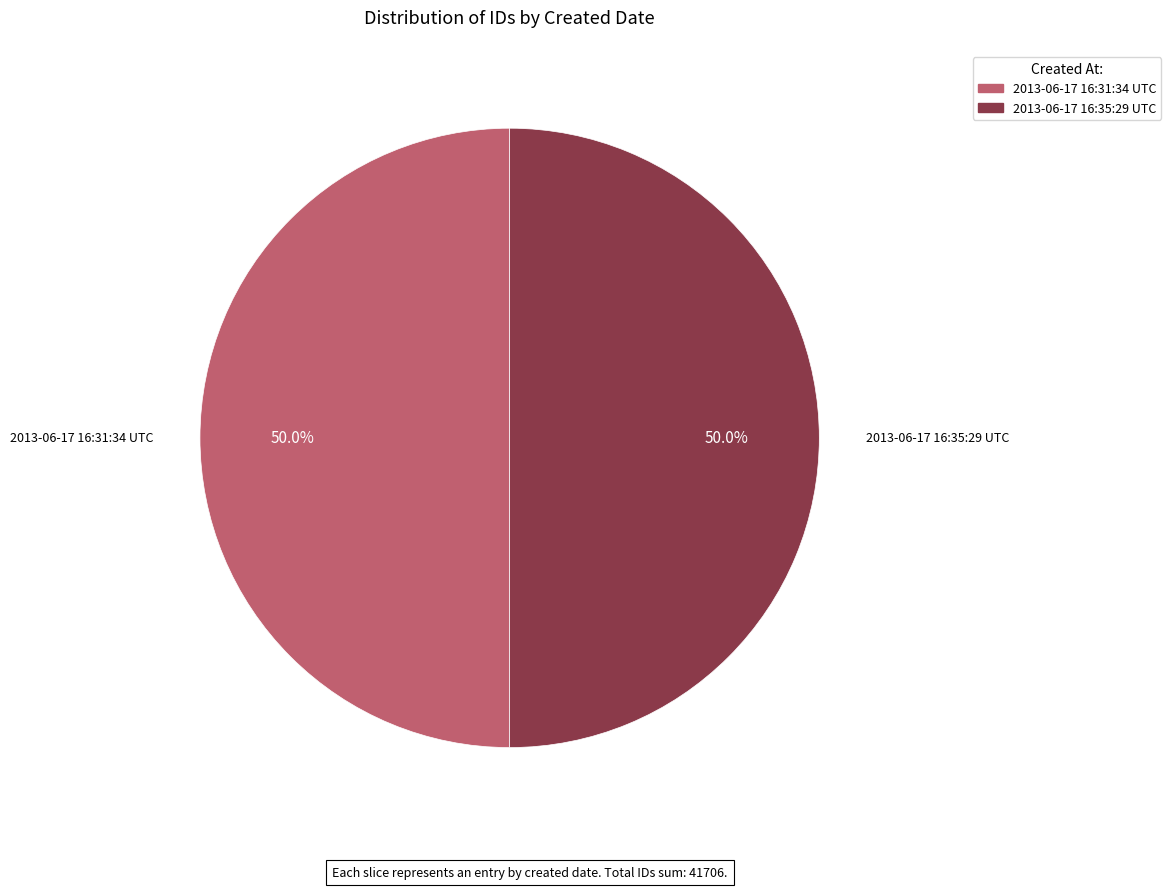

Do 2013-06-17 16:31:34 UTC and 2013-06-17 16:35:29 UTC together represent more than half of the pie?

Yes